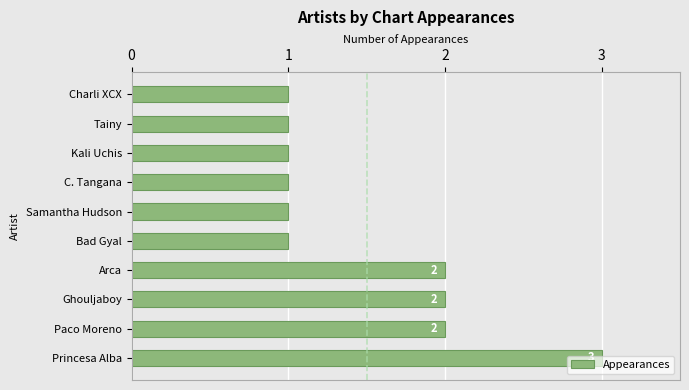

Is it true that the value at Samantha Hudson is 2?

False